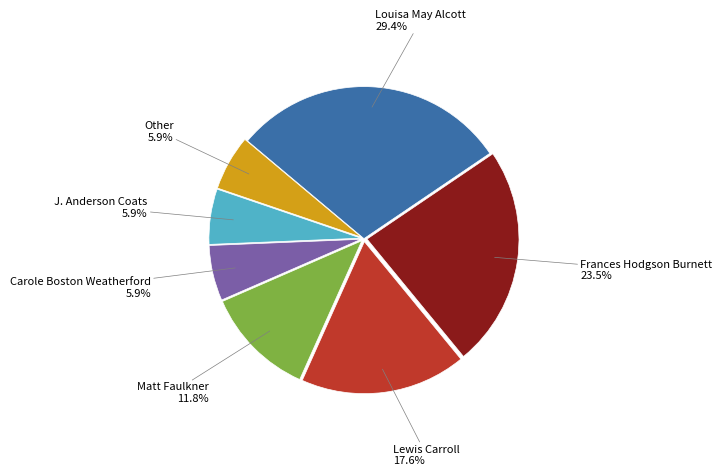

Approximately how many times larger is the value at Frances Hodgson Burnett compared to Other?

4.0